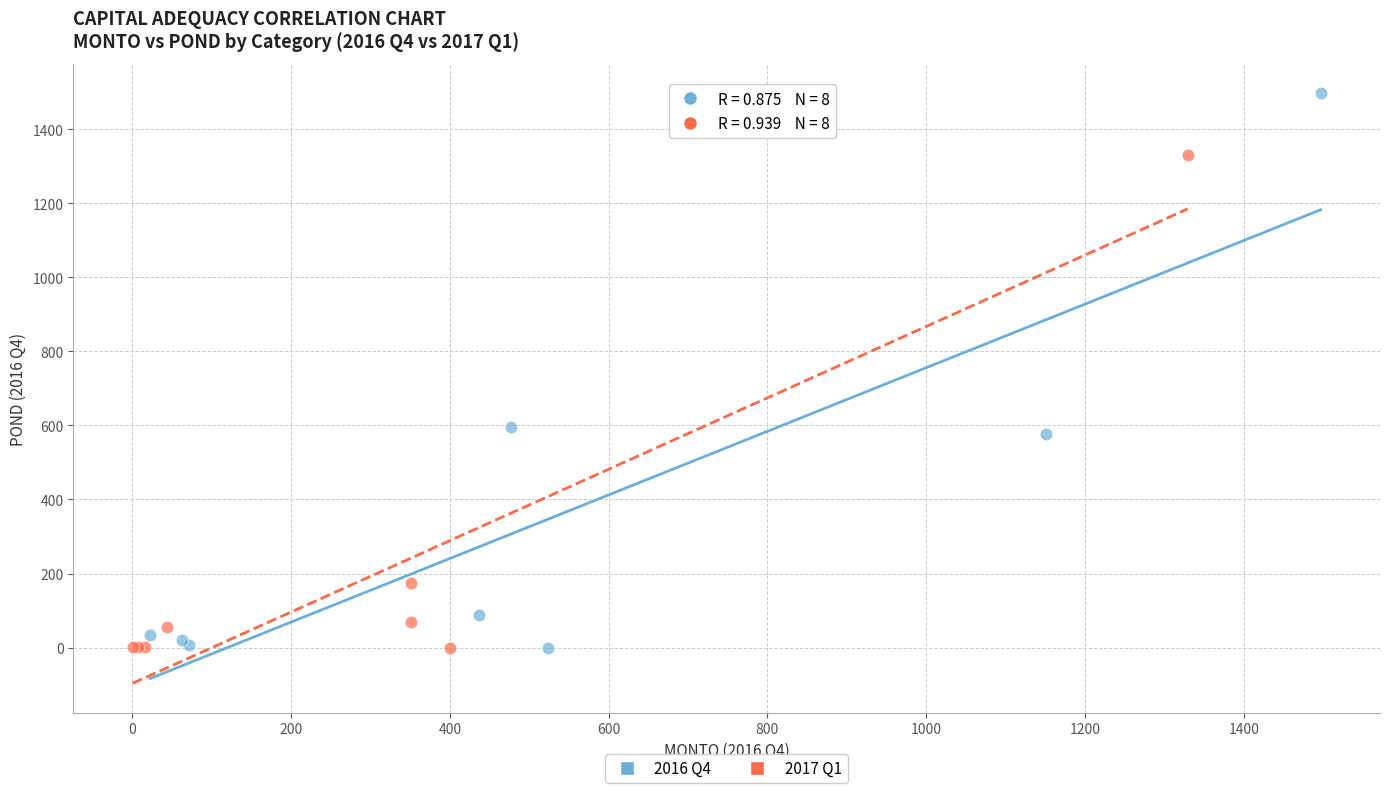

Which series contains the highest Y value?

2016 Q4